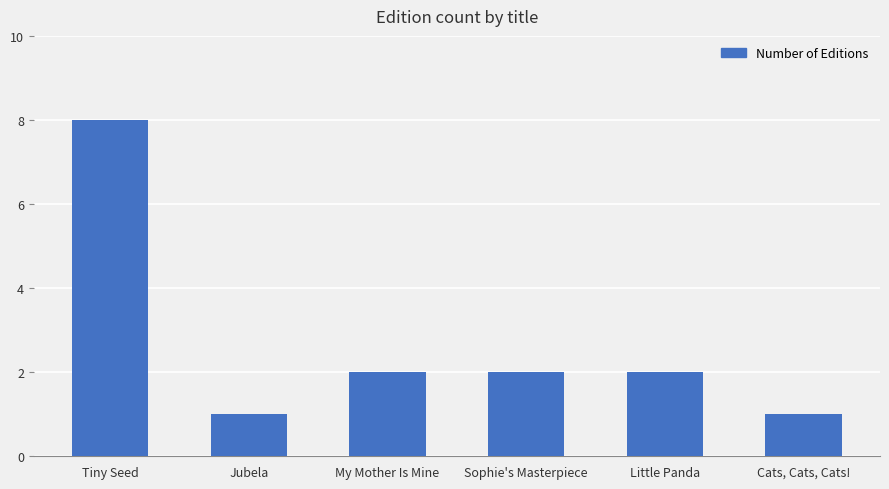

The value at Jubela is 1. True or false?

True